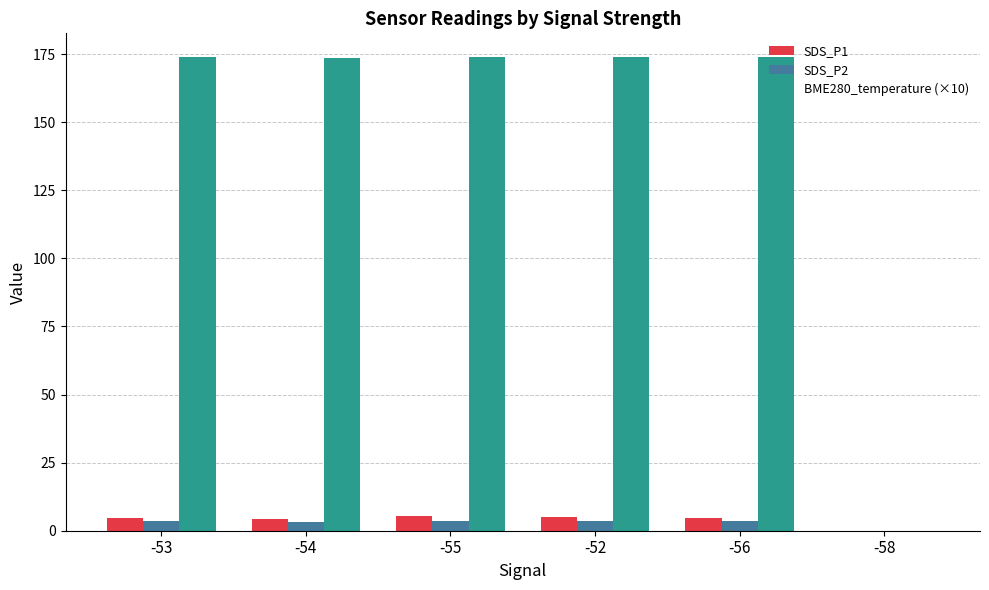

How many series are shown in this chart?

3